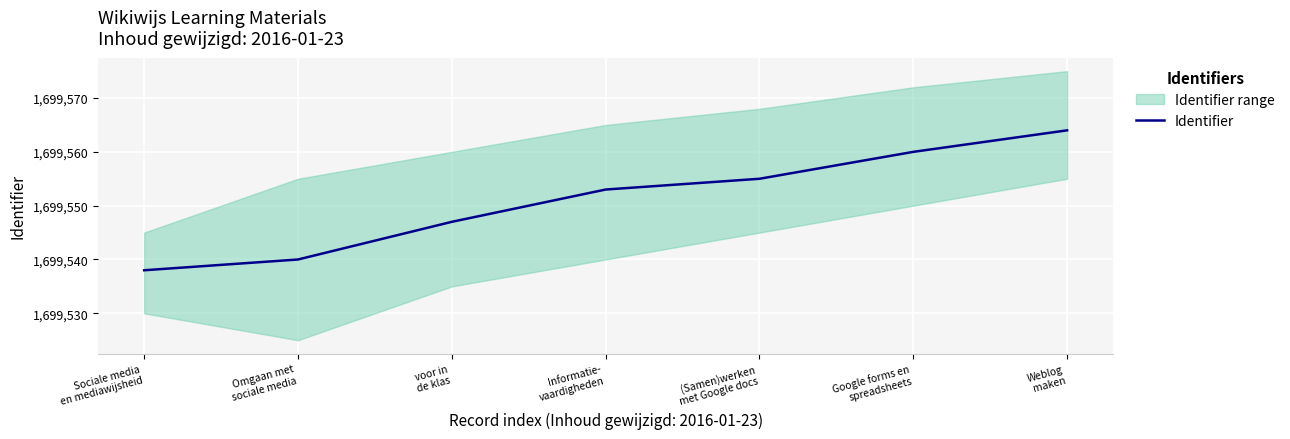

What is the change in value from Sociale media
en mediawijsheid to Weblog
maken?

+26